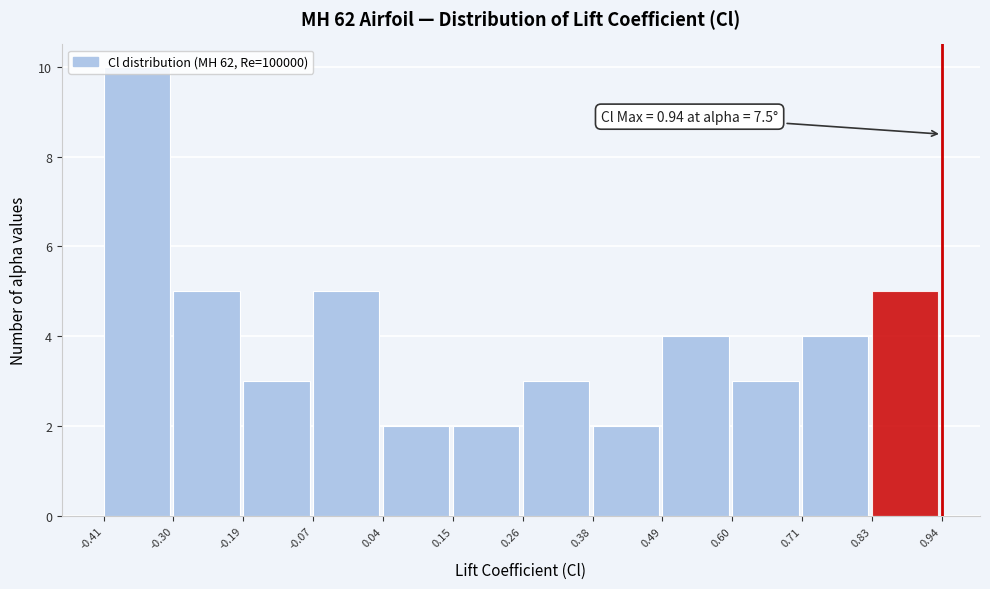

Which range on the x-axis has the tallest bar?

-0.41 to -0.30